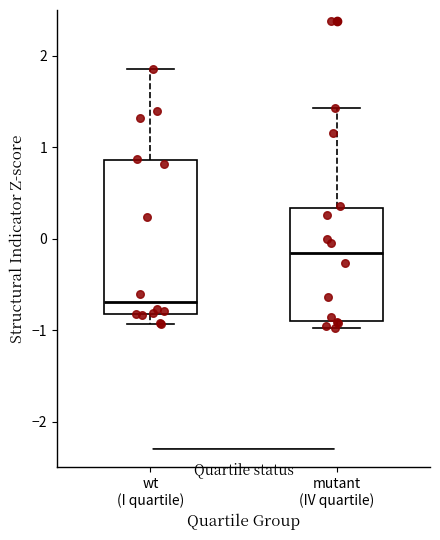

Reading left to right, transcribe this box plot: for each box, give where its median line is, the range the box spans, and where its two whiskers end, as read against the y-axis. The values are not printed on the chart, so give them approximately, as read against the axis.

wt (I quartile): median -0.7, box -0.8 to 0.9, whiskers -0.9 to 1.9
mutant (IV quartile): median -0.2, box -0.9 to 0.3, whiskers -1.0 to 1.4